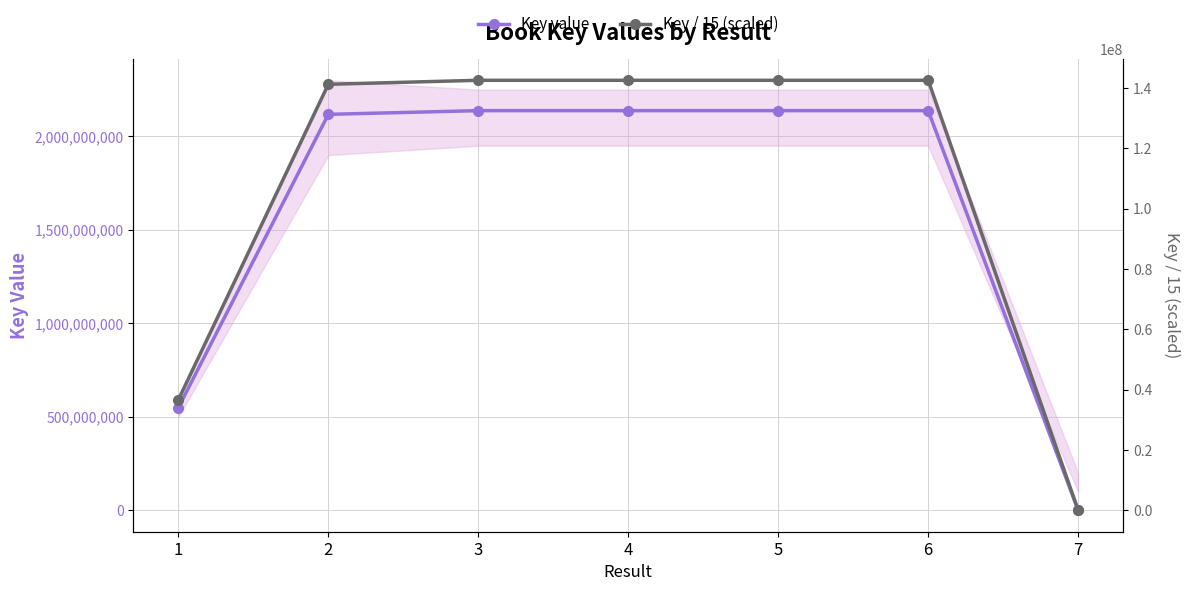

At which label does Key / 15 (scaled) reach its peak?

6